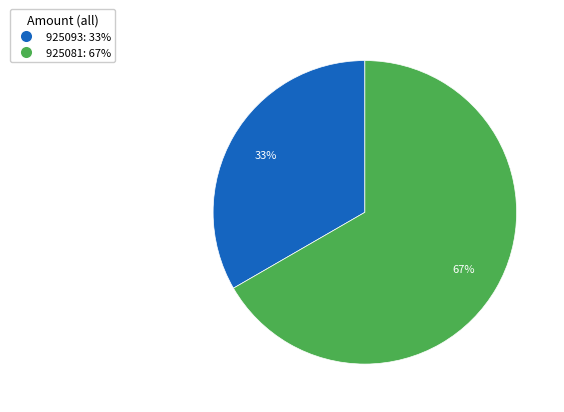

To the nearest percent, what is the combined percentage of 925093 and 925081?

100%